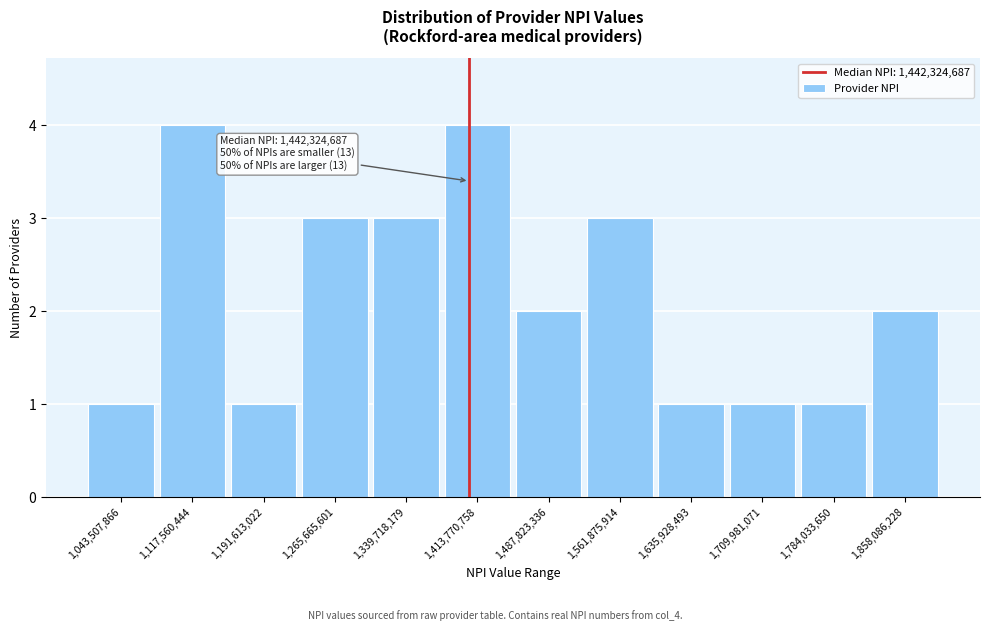

Reading left to right, list all the values displayed in this chart.

1,043,507,866=1	1,117,560,444=4	1,191,613,022=1	1,265,665,601=3	1,339,718,179=3	1,413,770,758=4	1,487,823,336=2	1,561,875,914=3	1,635,928,493=1	1,709,981,071=1	1,784,033,650=1	1,858,086,228=2